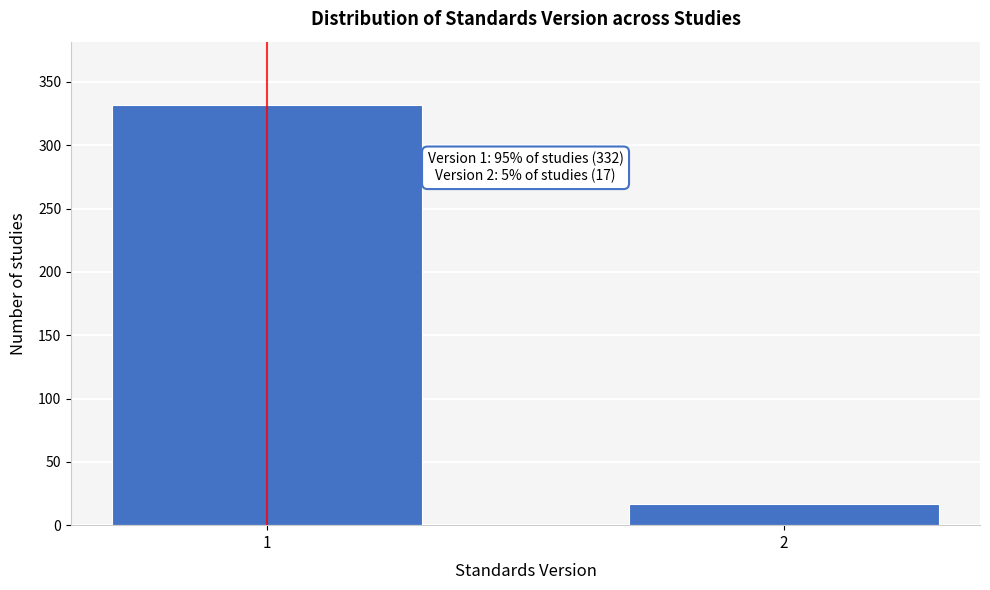

Reading left to right, list all the values displayed in this chart.

332	17